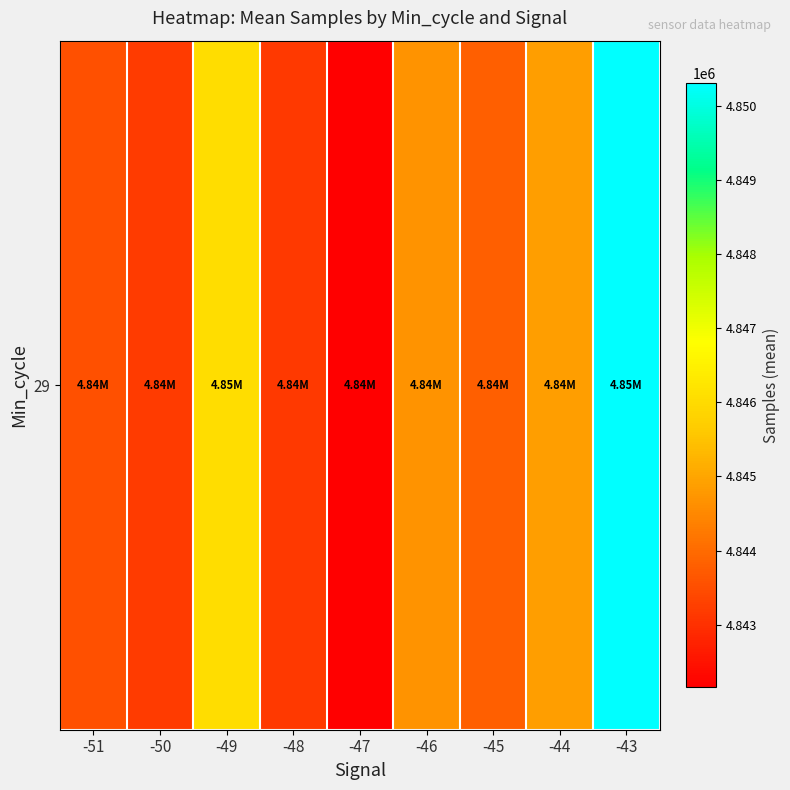

True or false: the data shows 8020606.0 at -44.

False